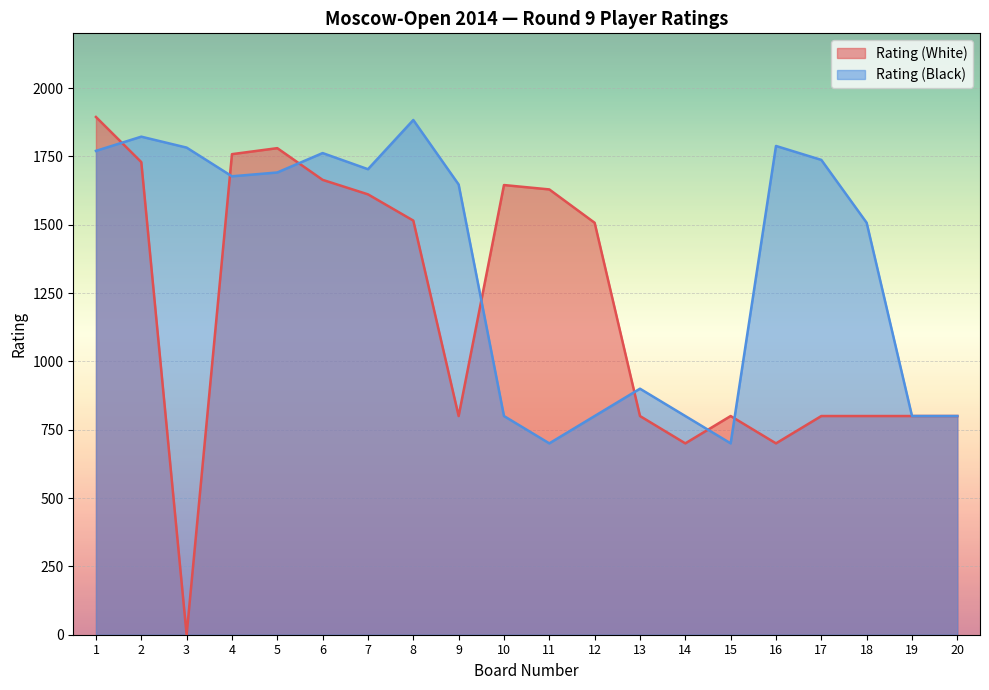

Which series ends up on top after the final intersection of Rating (Black) and Rating (White)?

Rating (Black)